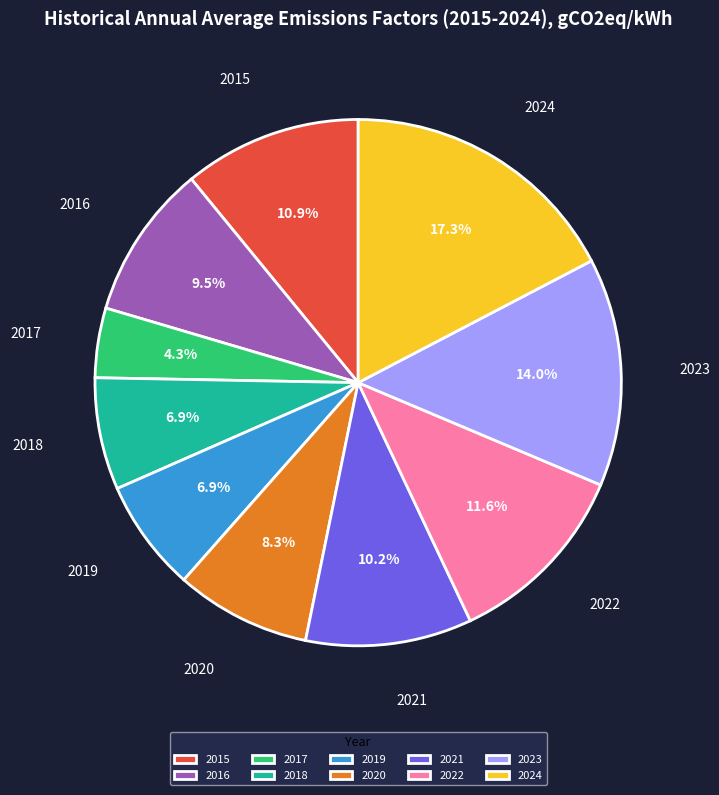

Which slice is the smallest?

2017